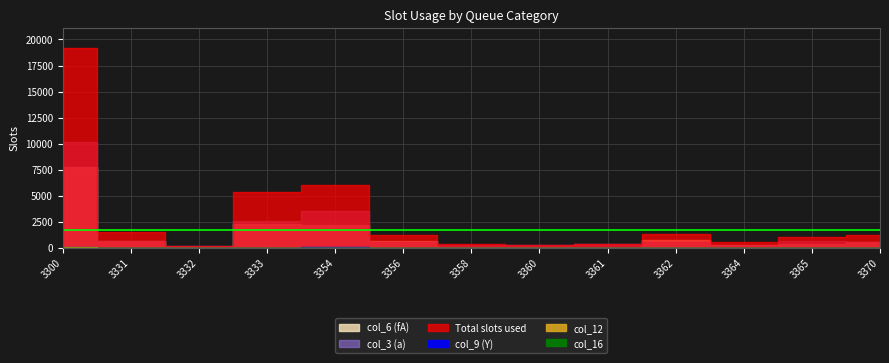

At which category does col_12 reach its first local peak?

3333